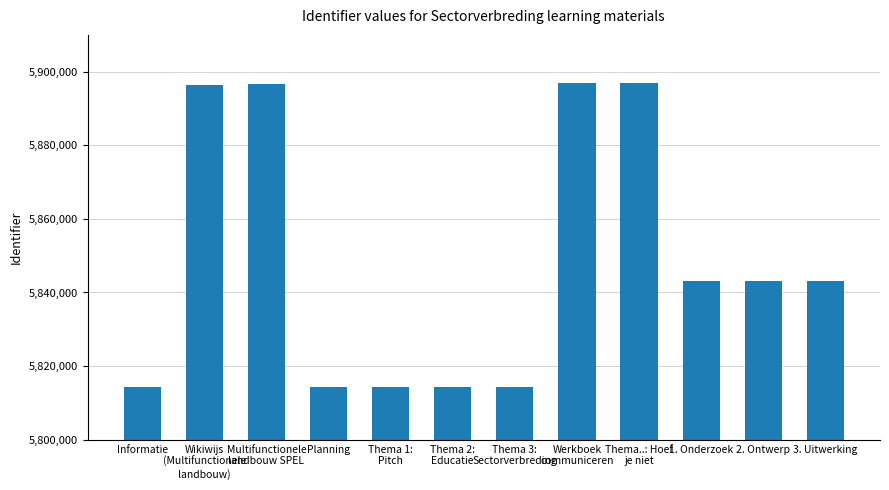

What is the difference between the values at Informatie and Thema 3:
Sectorverbreding?

1